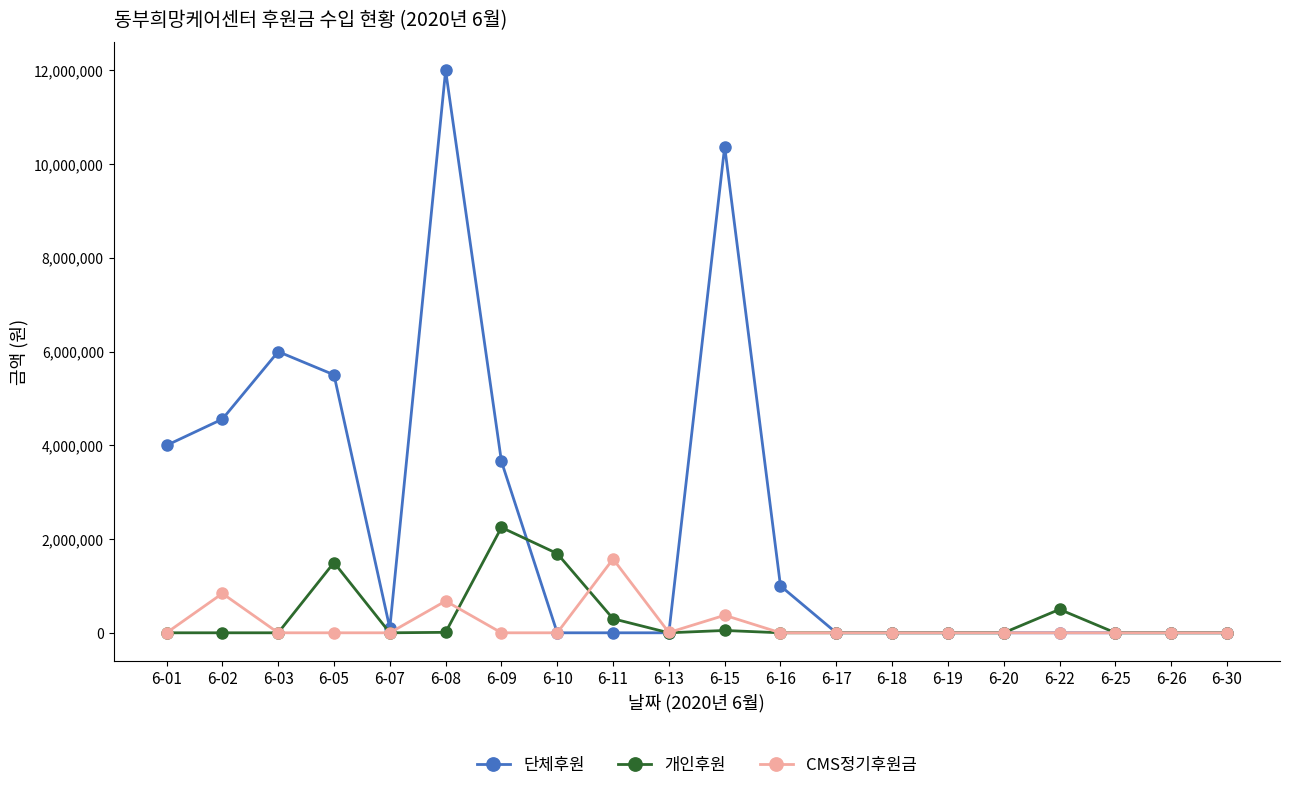

The CMS정기후원금 series shows -768837 at 6-09. True or false?

False